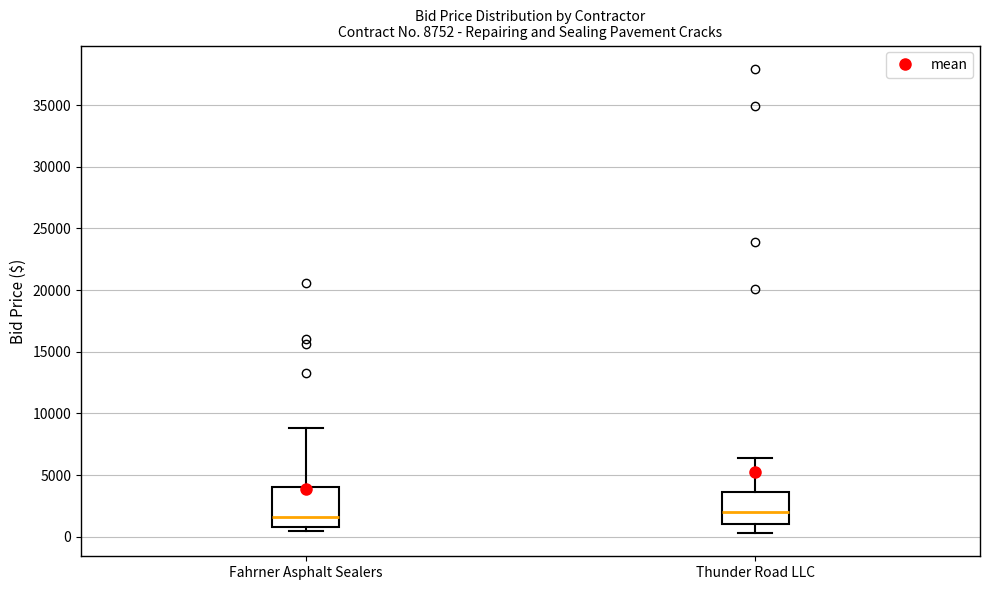

Which box is the tallest, from its lower edge to its upper edge?

Fahrner Asphalt Sealers